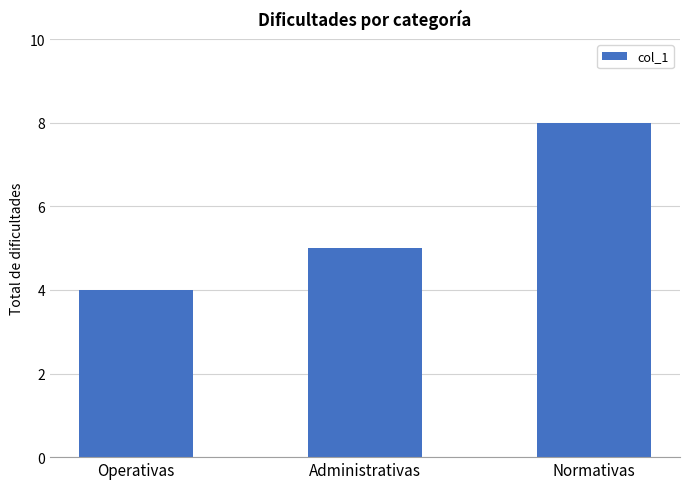

Reading left to right, extract all data points from this chart.

4	5	8